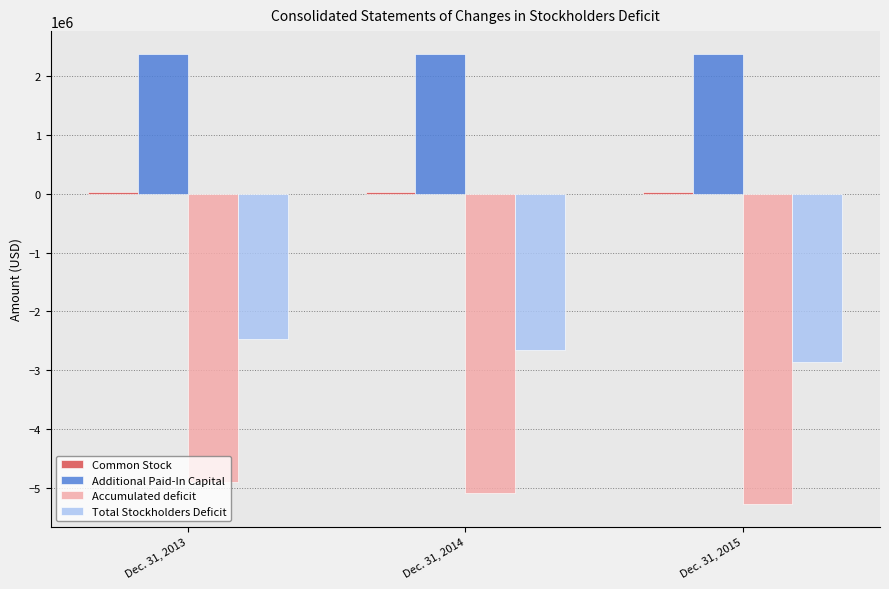

The Total Stockholders Deficit series shows -2658698 at Dec. 31, 2014. True or false?

True